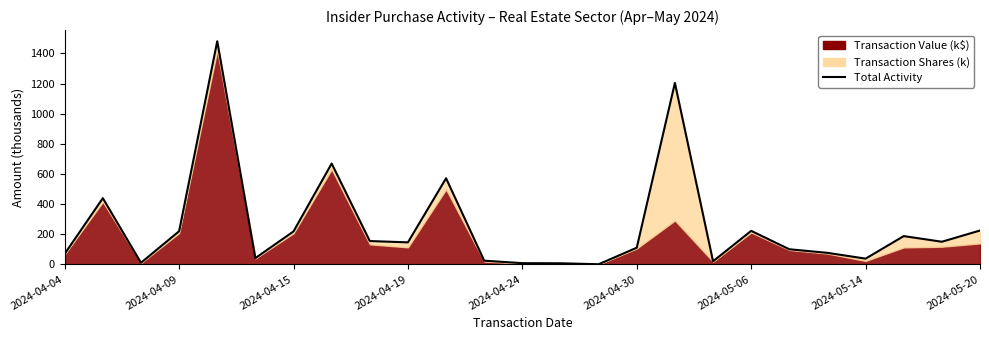

Which has a higher value, 13 or 17?

17